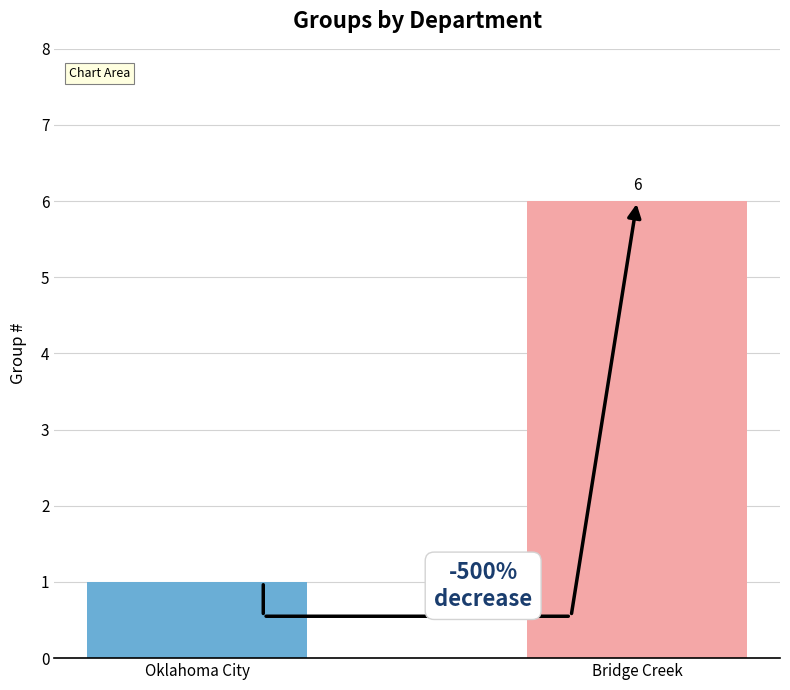

What is the label of the 2nd bar from the right?

Oklahoma City